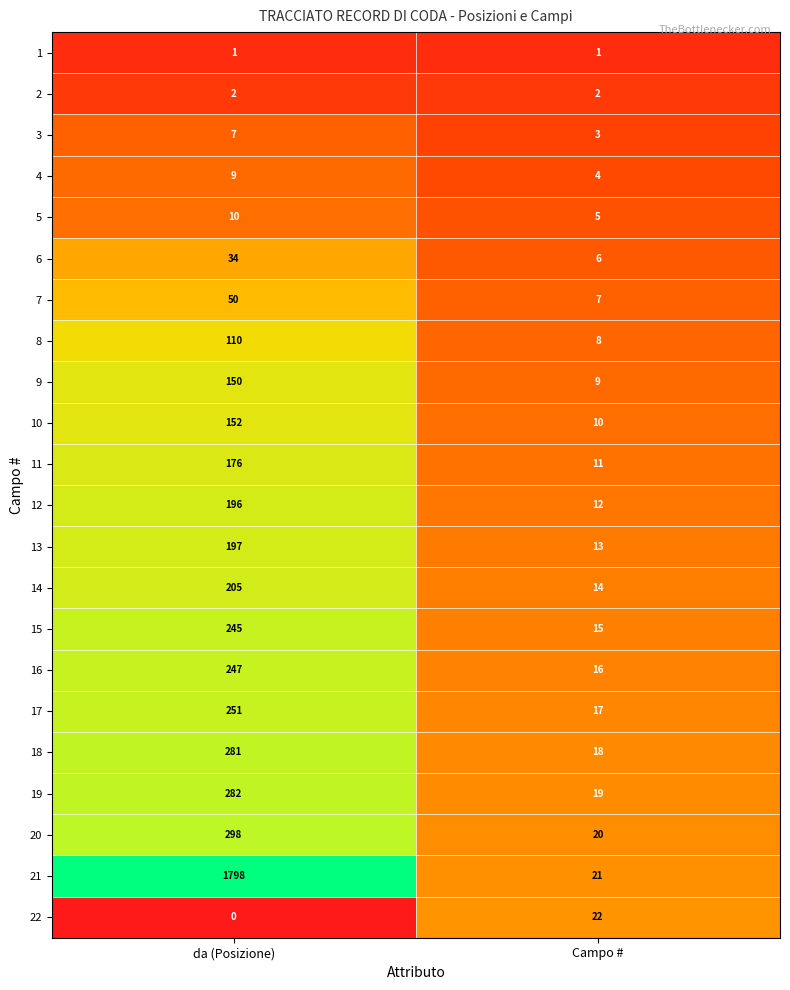

The value of 20 at da (Posizione) is 442. True or false?

False